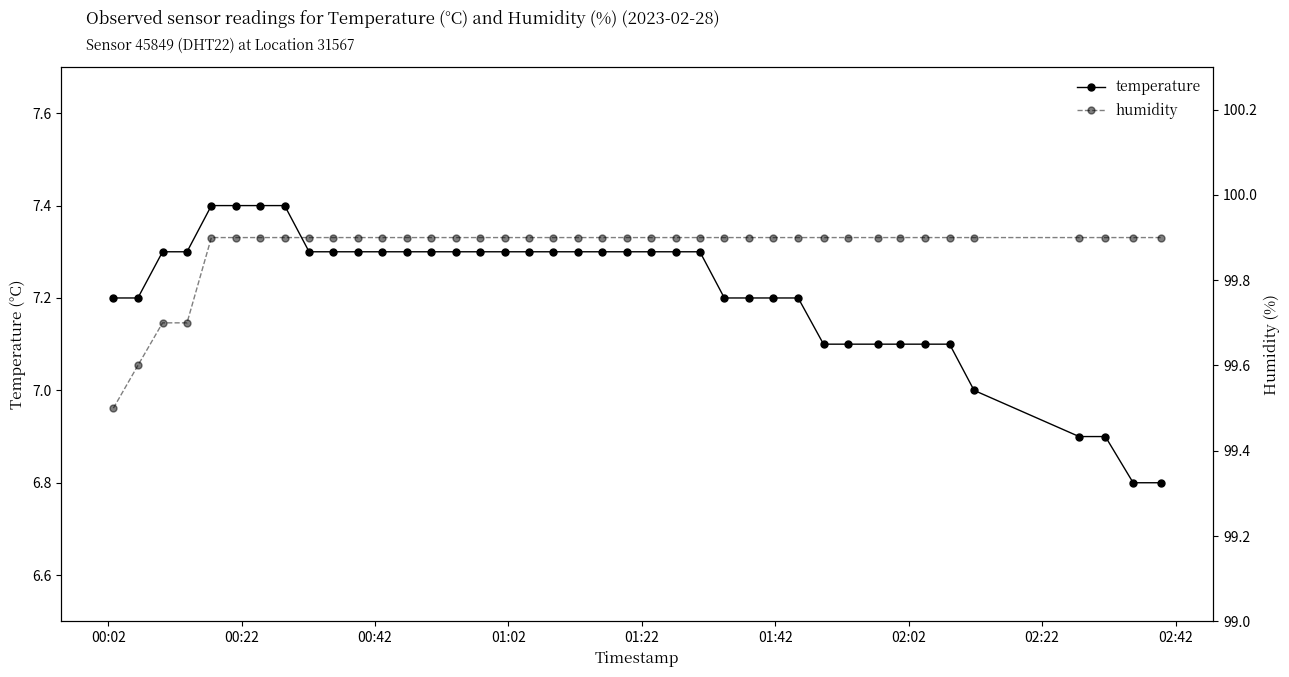

What is the value of the temperature point at the 30th from the left?

7.1